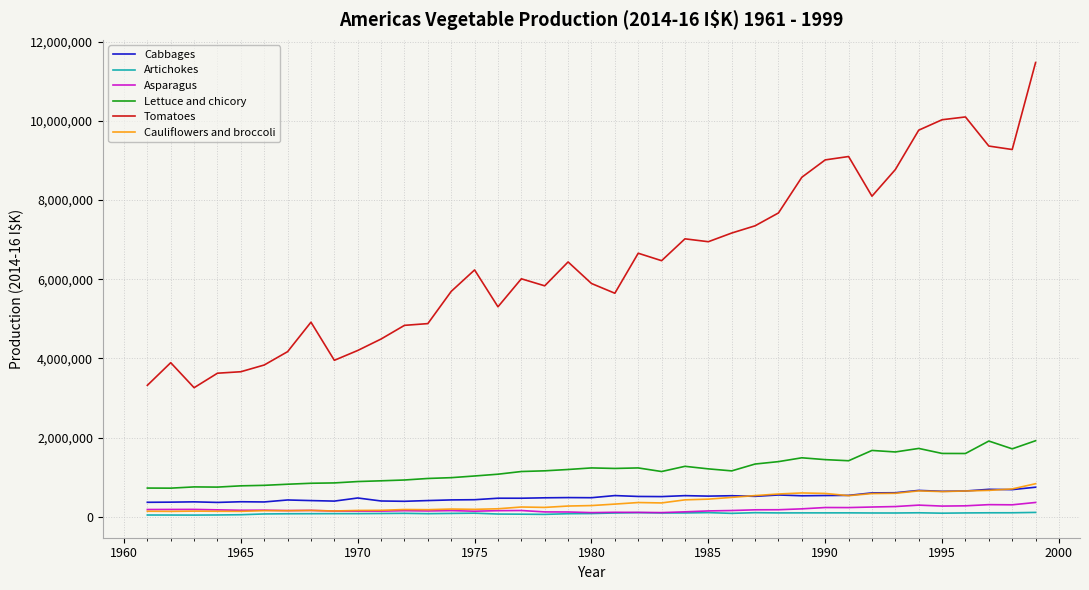

Which series has the largest total across all categories?

Tomatoes